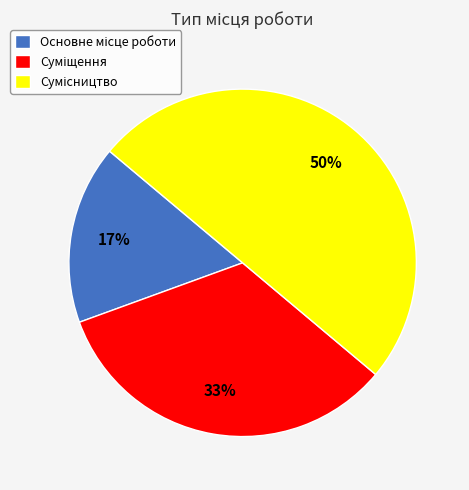

To the nearest percent, what is the difference between the largest and smallest slice percentages?

33%